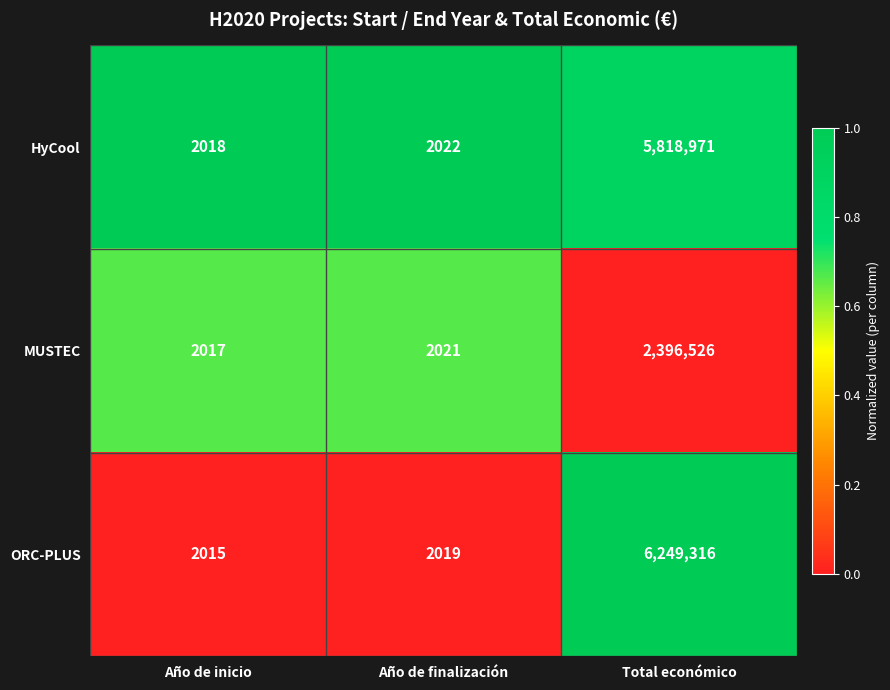

What is the difference between the maximum and minimum values in the HyCool series?

5816953